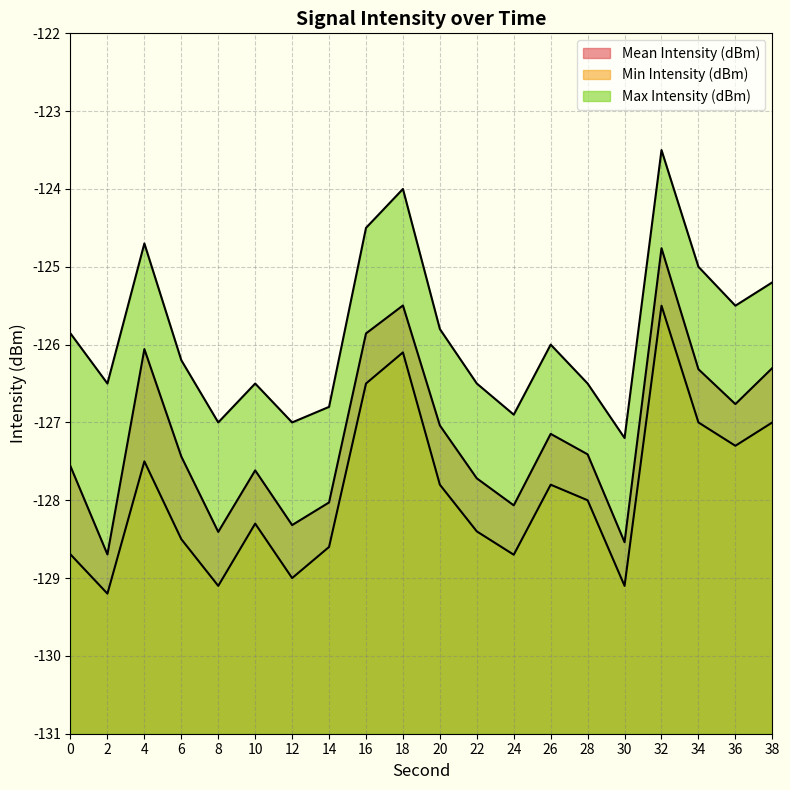

What is the spread (max minus min) of values at 22?

1.9